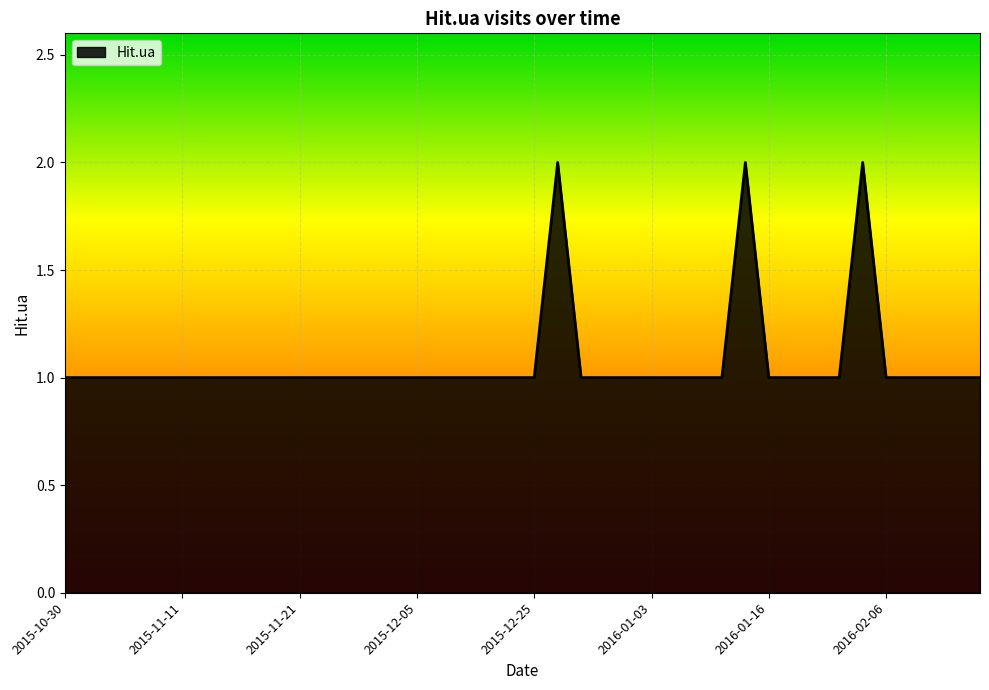

What is the smallest value displayed?

1